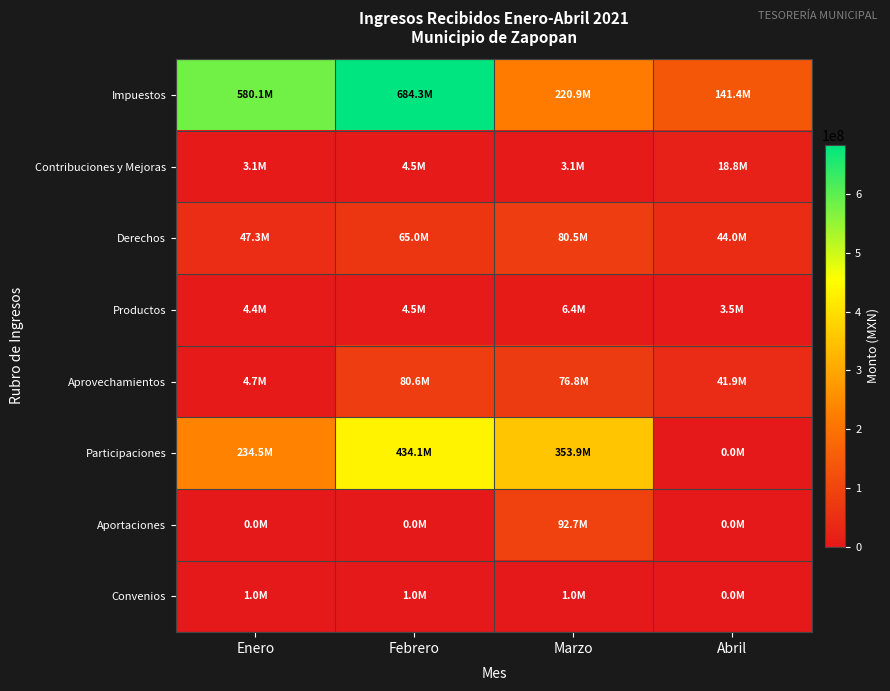

Rank the series by their maximum value, from lowest to highest.

Convenios, Productos, Contribuciones y Mejoras, Derechos, Aprovechamientos, Aportaciones, Participaciones, Impuestos